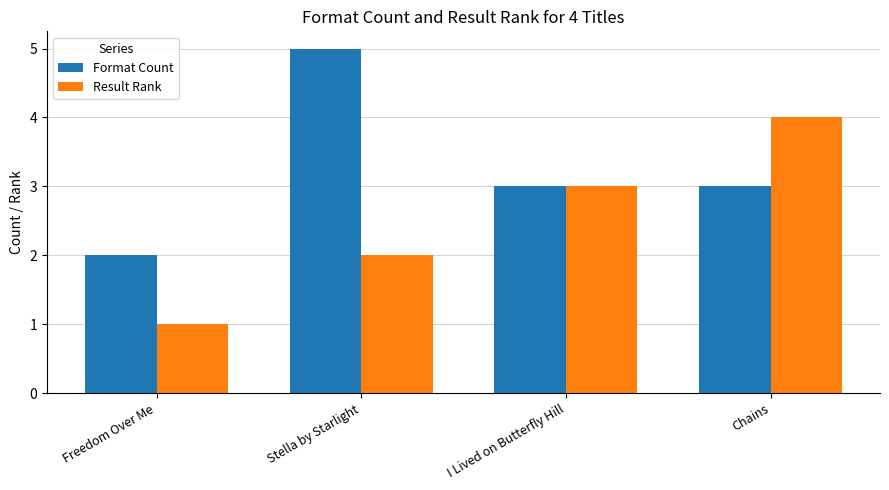

Reading left to right, what are all the values shown in this chart?

Format Count: Freedom Over Me=2	Stella by Starlight=5	I Lived on Butterfly Hill=3	Chains=3
Result Rank: Freedom Over Me=1	Stella by Starlight=2	I Lived on Butterfly Hill=3	Chains=4